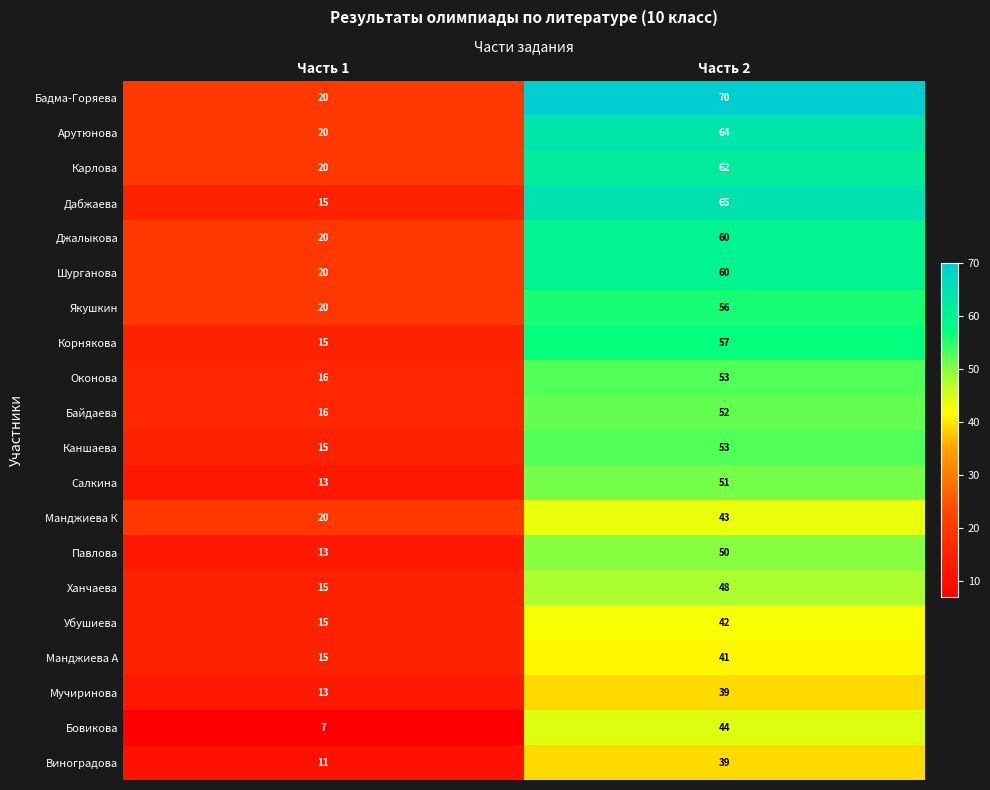

What is the difference between the maximum and minimum values in the Убушиева series?

27